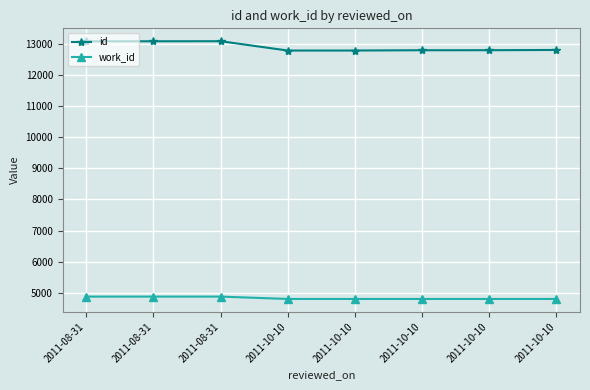

At how many categories does at least one series exceed 9508?

8